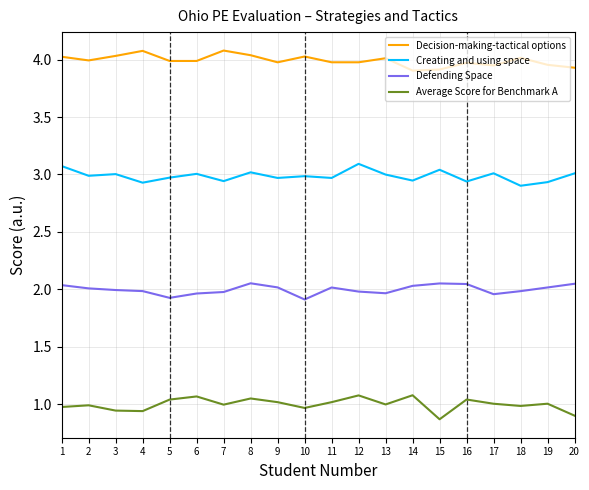

Is the value of Decision-making-tactical options at 4 greater than the value of Creating and using space at 7?

Yes